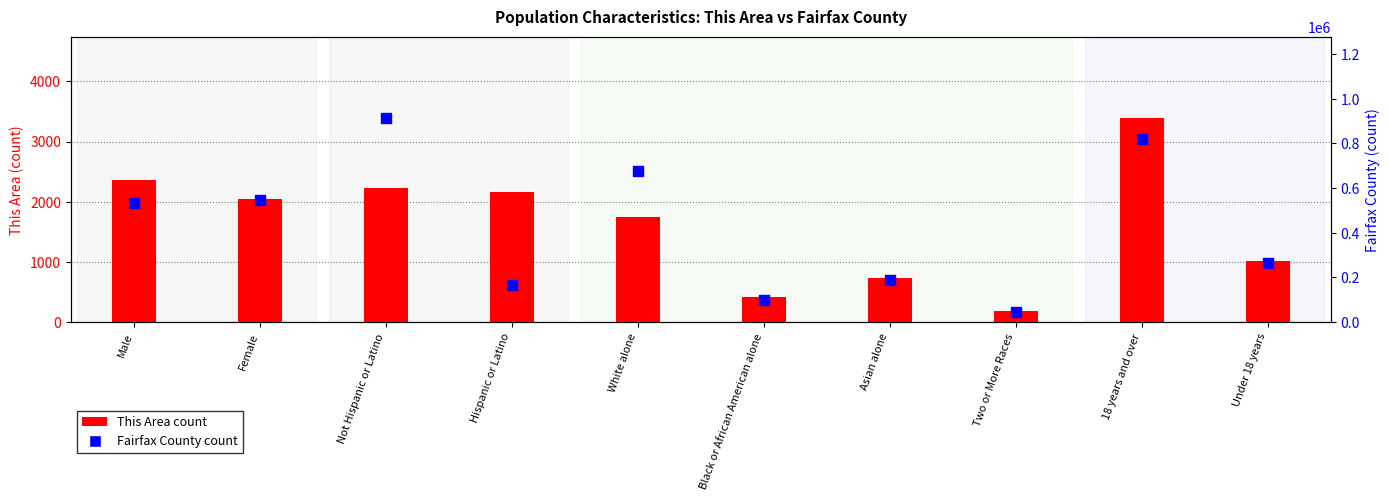

Which series contains the highest Y value?

Fairfax County (count)